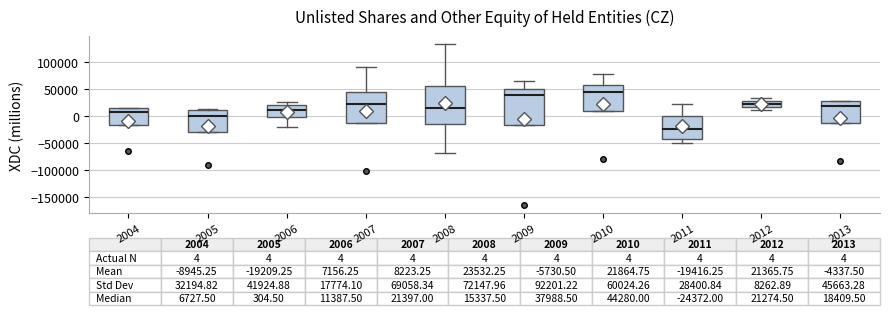

Which box has the lowest median line?

2011